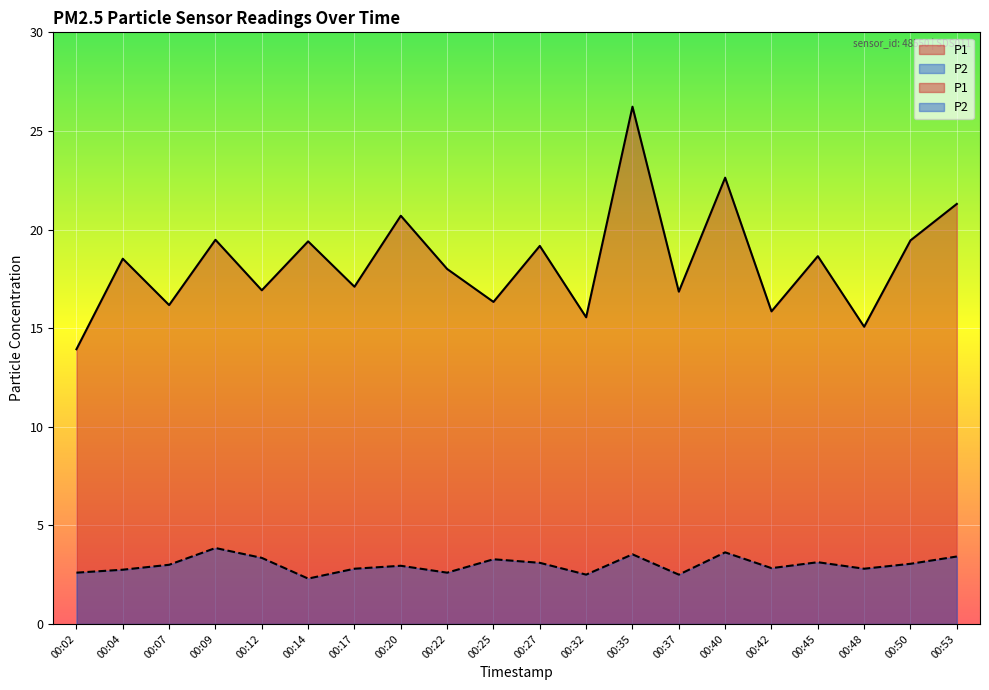

What is the highest value of the P1 series?

26.2